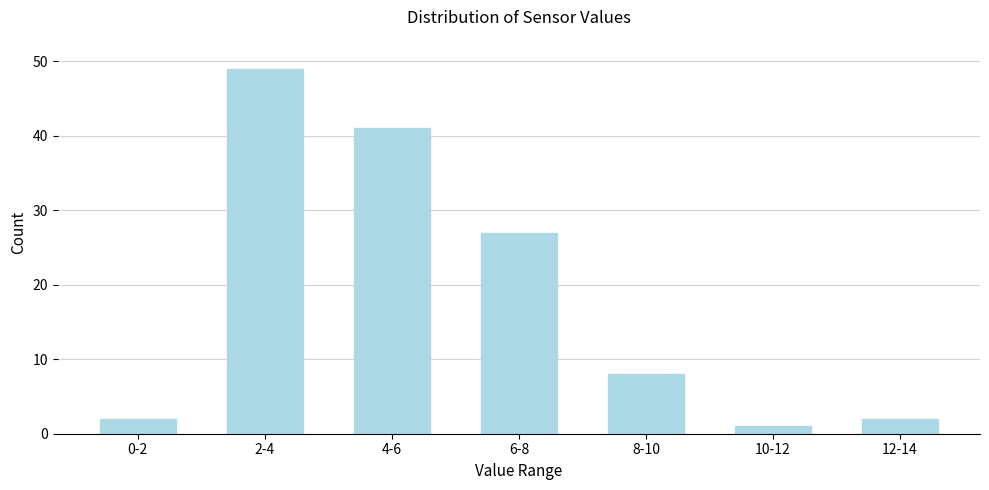

Reading left to right, what are all the values shown in this chart?

2	49	41	27	8	1	2